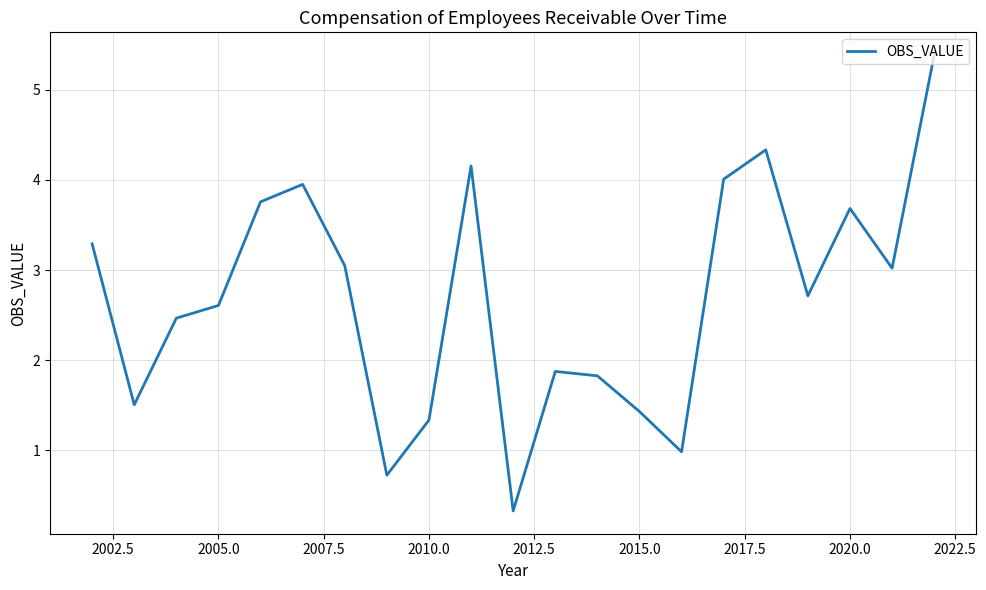

What is the minimum value shown in the chart?

0.3